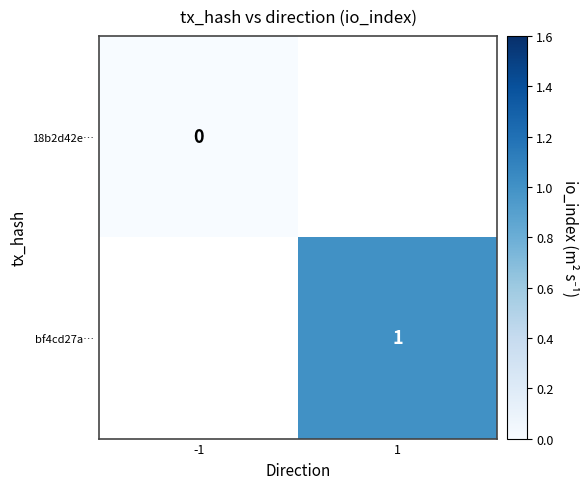

Is it true that bf4cd27a… equals 0 at 1?

False